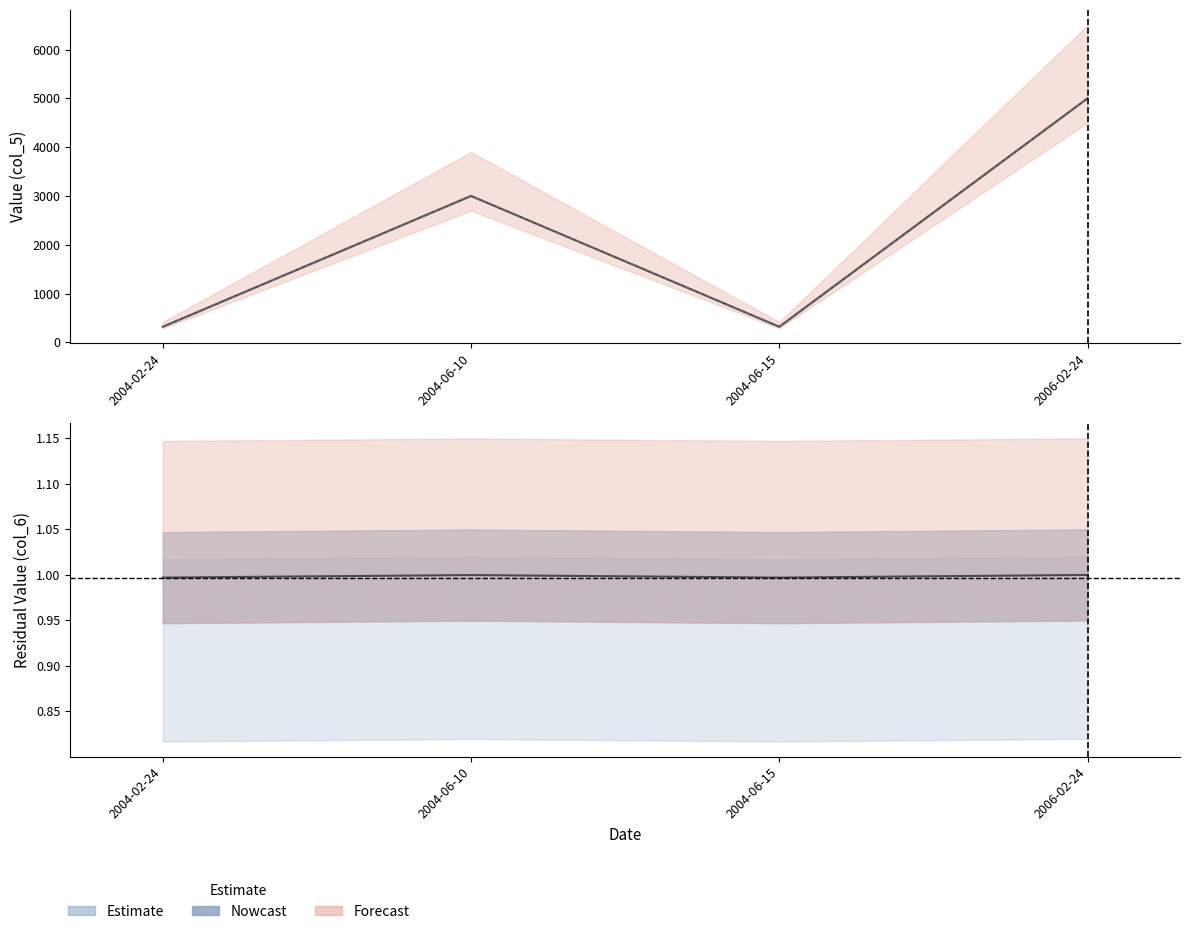

Is the value of col_6 at 2004-02-24 greater than the value of col_6 / col_5 at 2004-02-24?

Yes